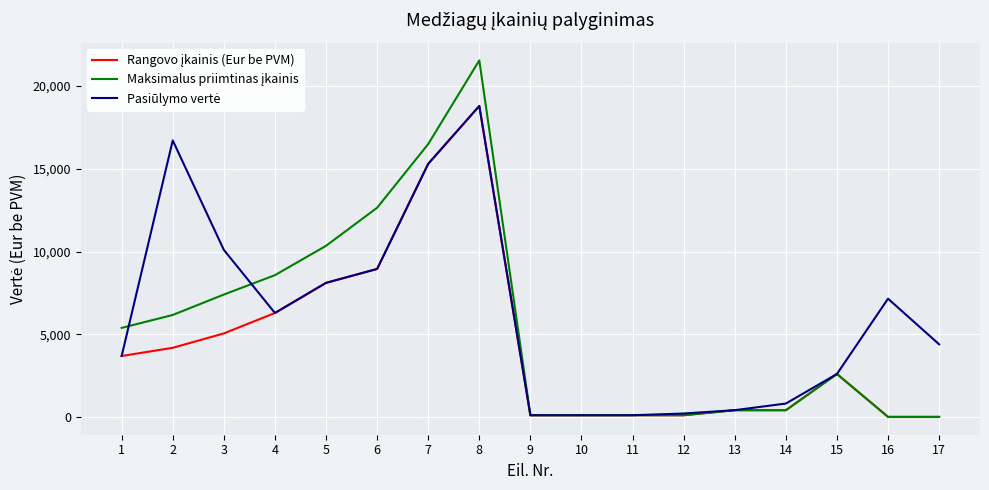

What is the difference between the highest and lowest values at 3?

5049.5